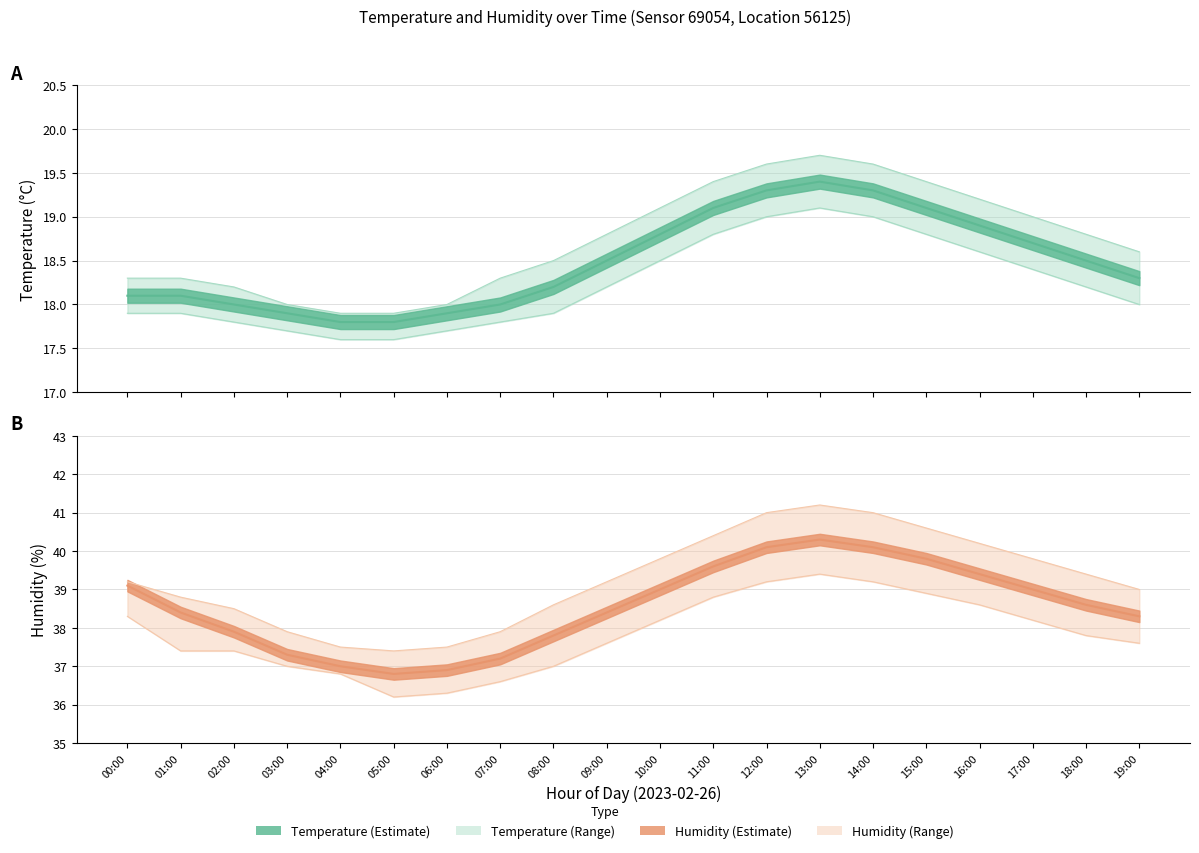

What is the average value of the humidity_lower series?

37.8